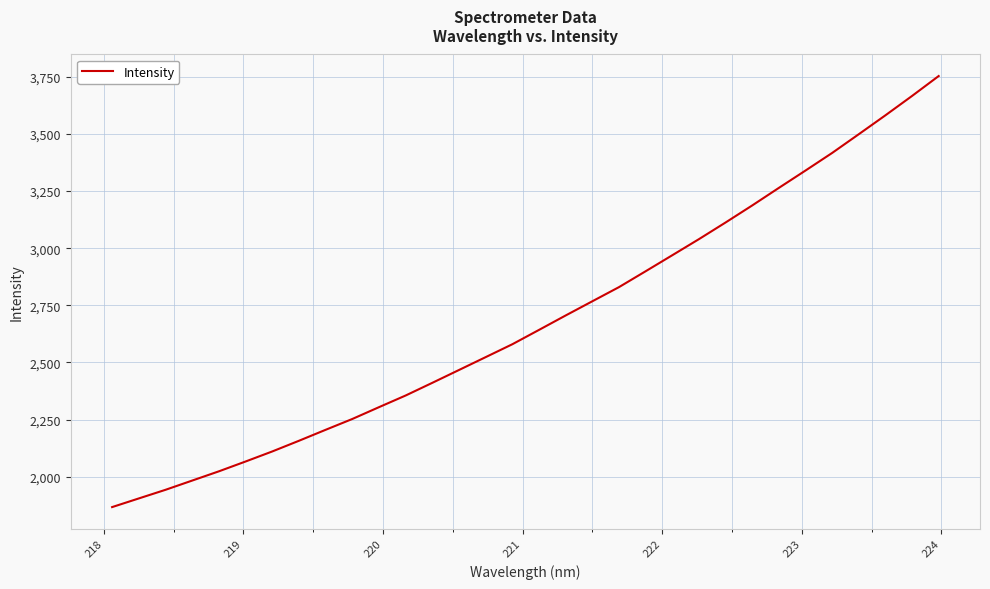

What is the maximum value shown in the chart?

3752.9